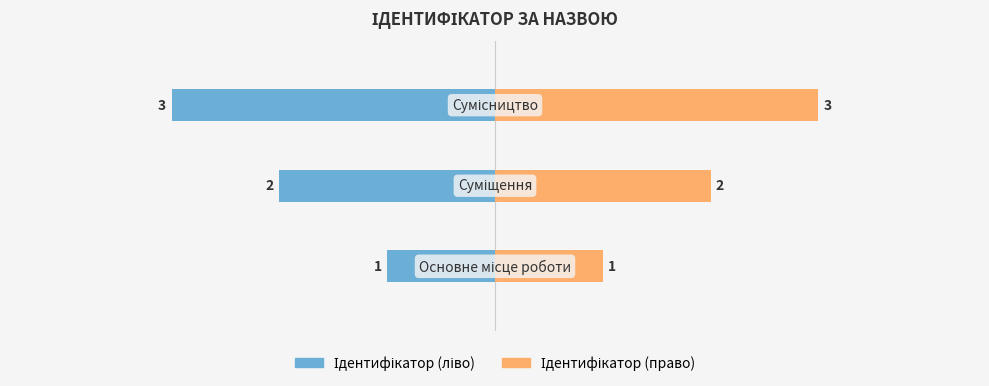

True or false: Ідентифікатор (ліво) has a value of -3 at −3.

True